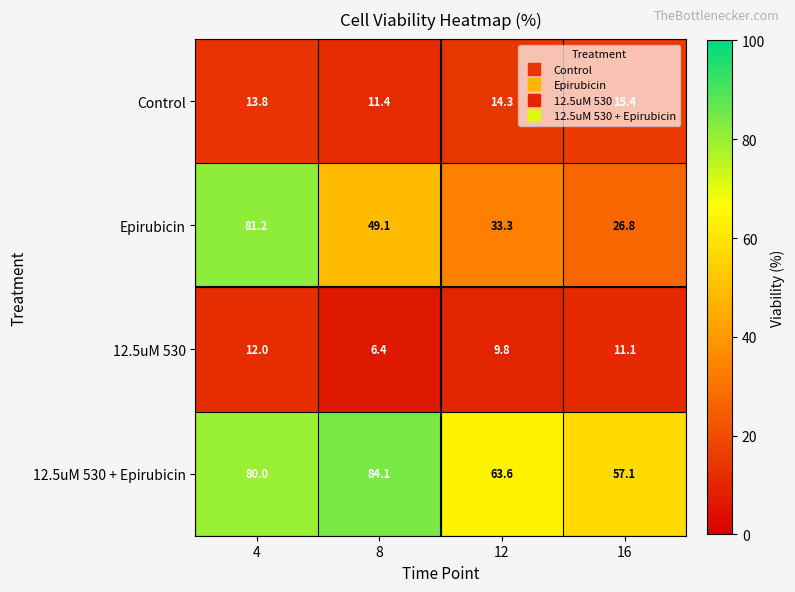

What is the average value of the 12.5uM 530 + Epirubicin series?

71.2